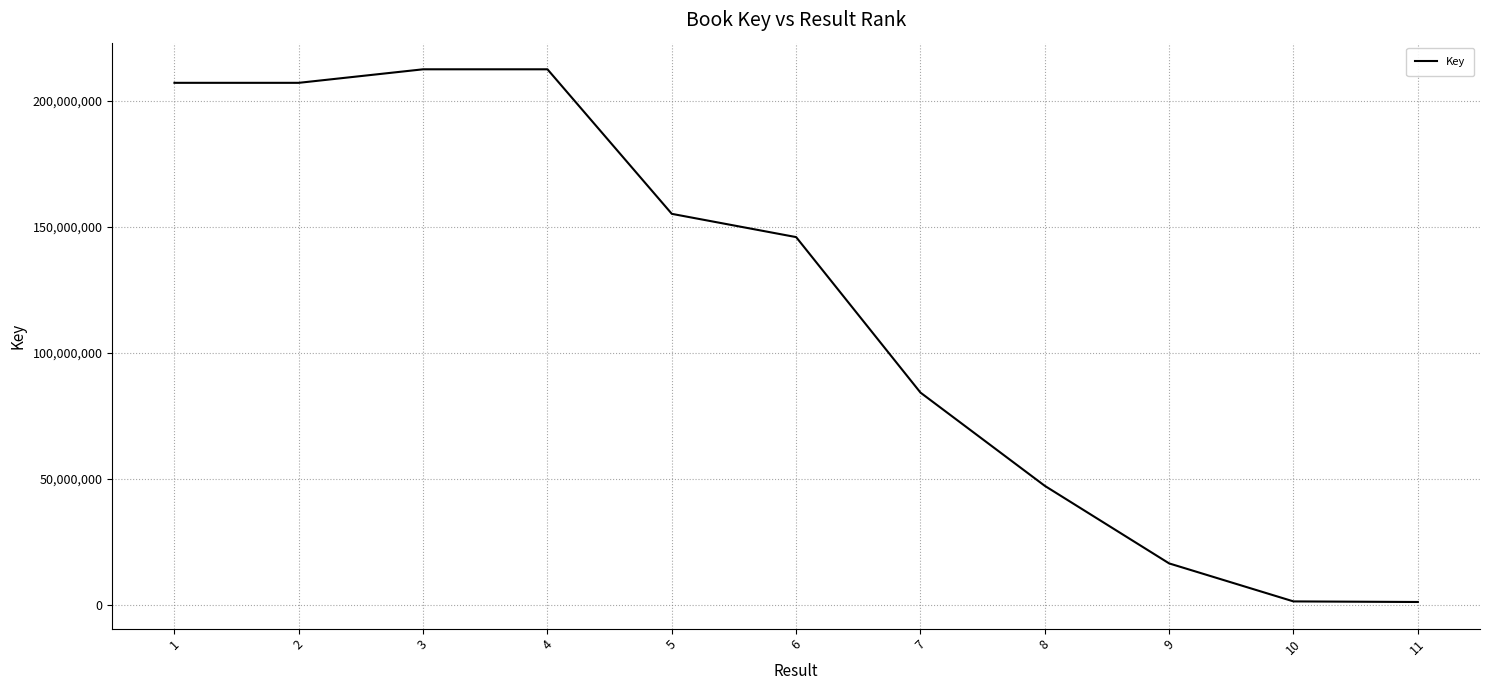

What is the difference between the maximum and minimum values?

211577837